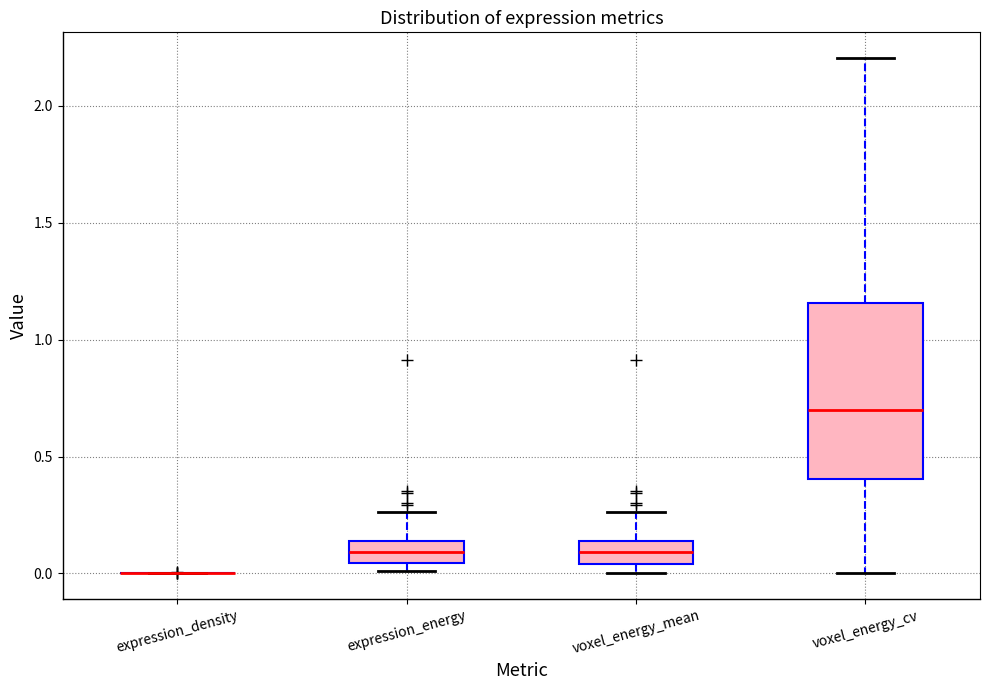

Comparing the boxes themselves (not the whiskers), which one is the tallest?

voxel_energy_cv